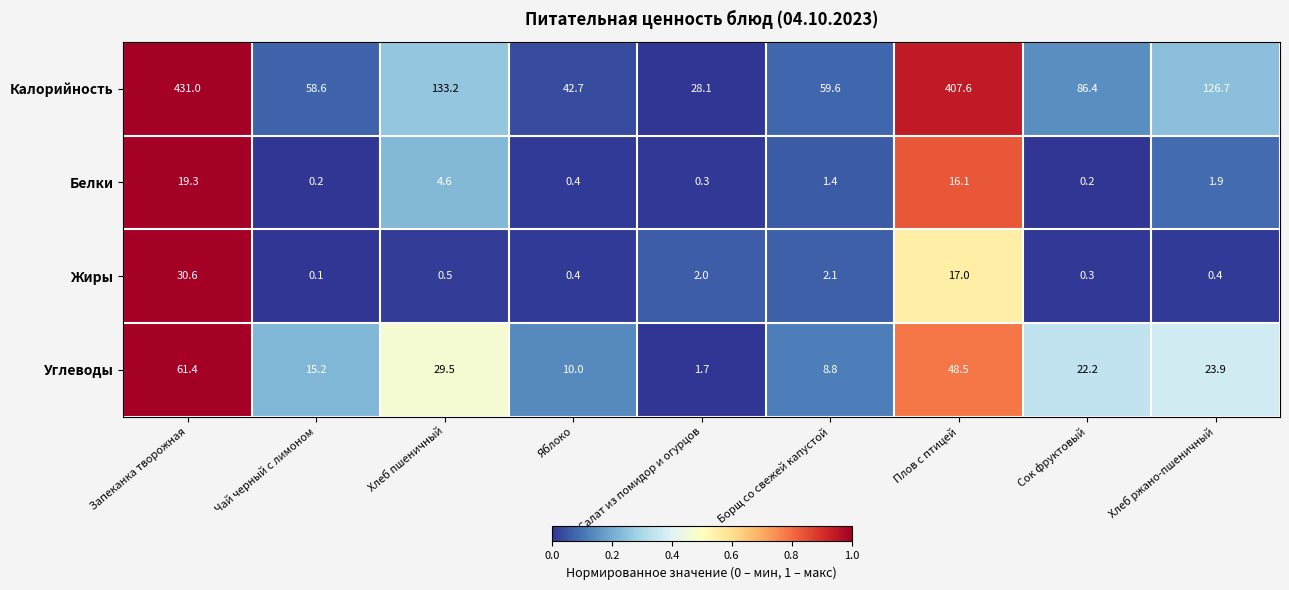

Which series has the widest spread of values?

Калорийность